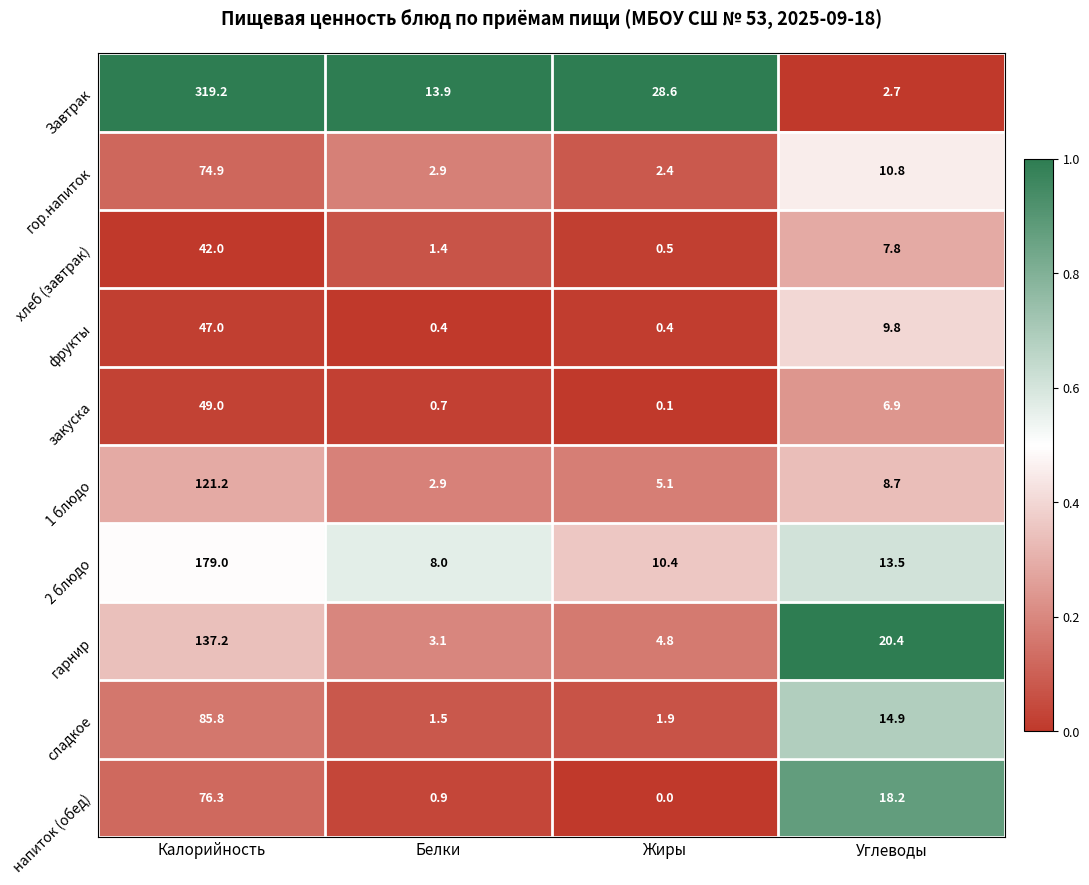

How many series are shown in this chart?

10